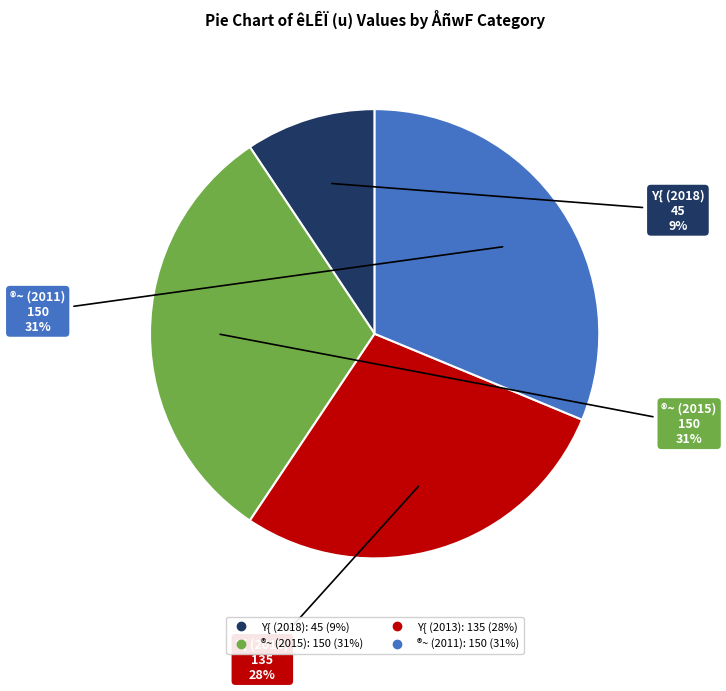

To the nearest percent, what is the difference between the largest and smallest slice percentages?

22%